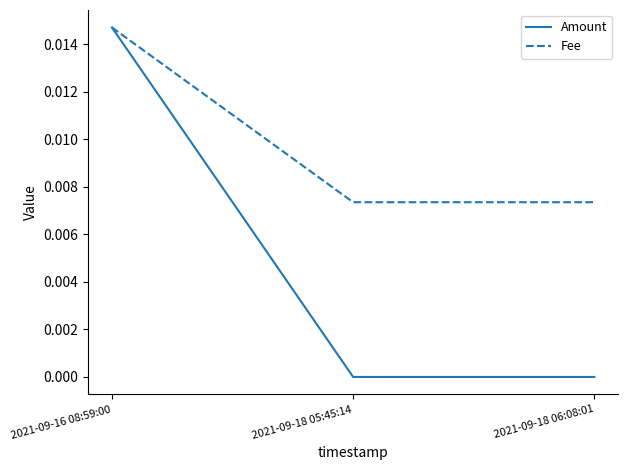

How many lines are shown in the chart?

2